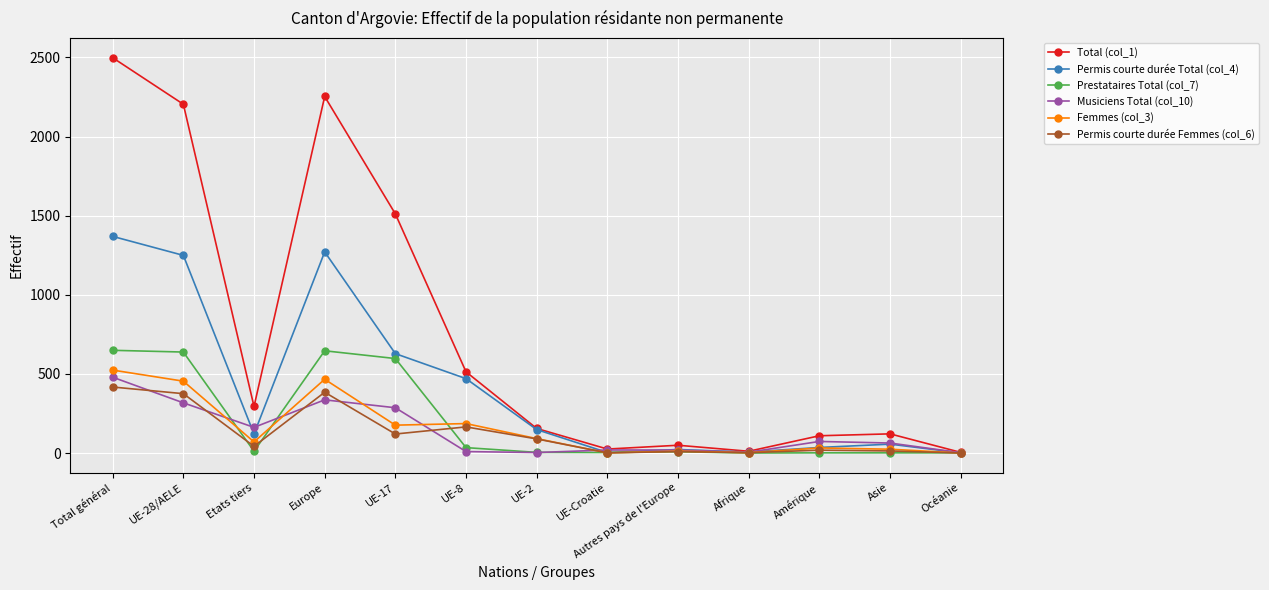

How many lines are shown in the chart?

6